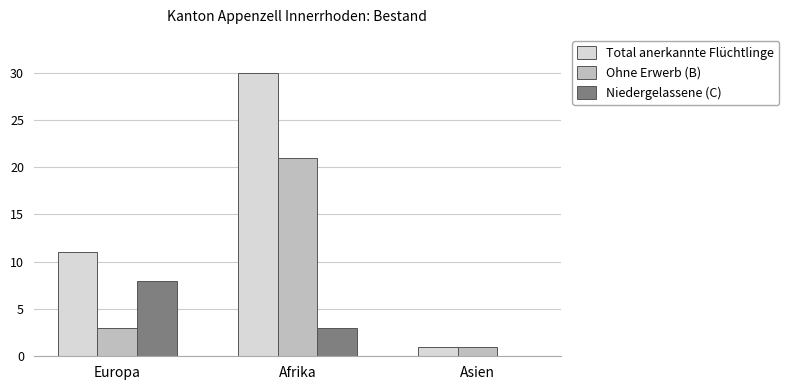

The Niedergelassene (C) series shows 5 at Afrika. True or false?

False